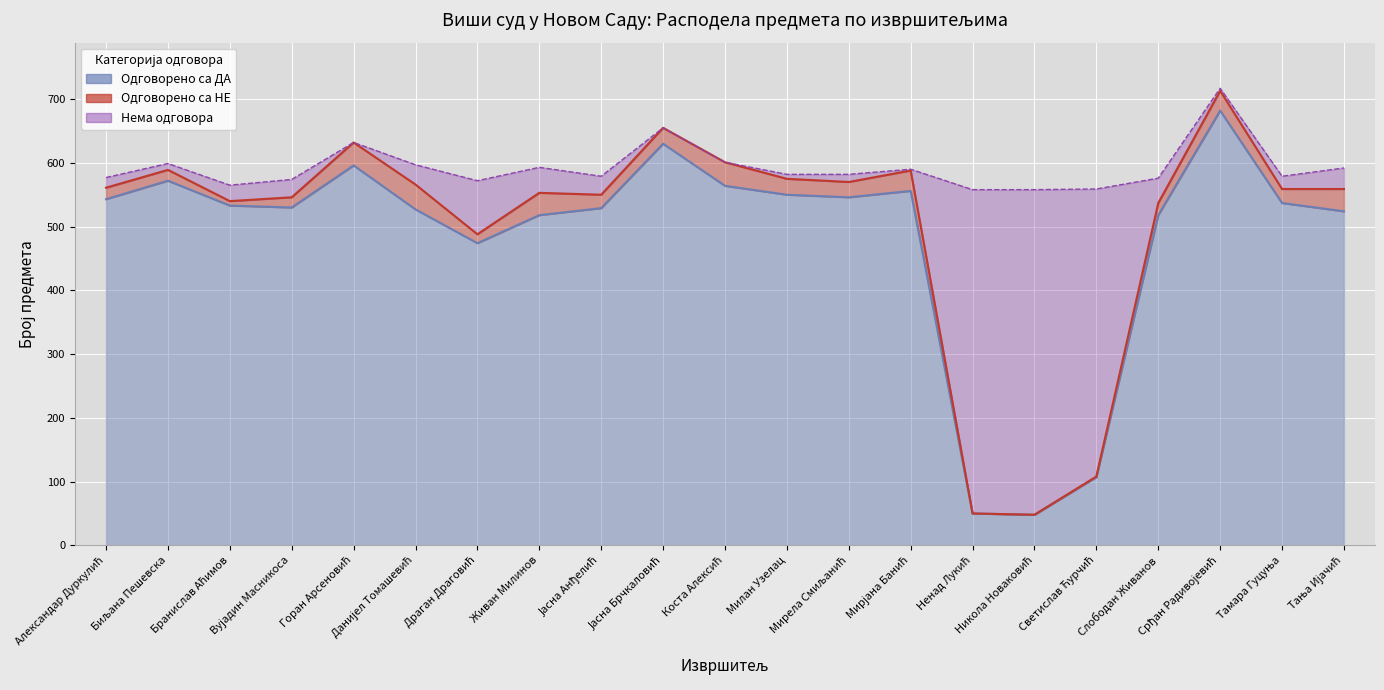

Which category has the highest value across all series?

Срђан Радивојевић